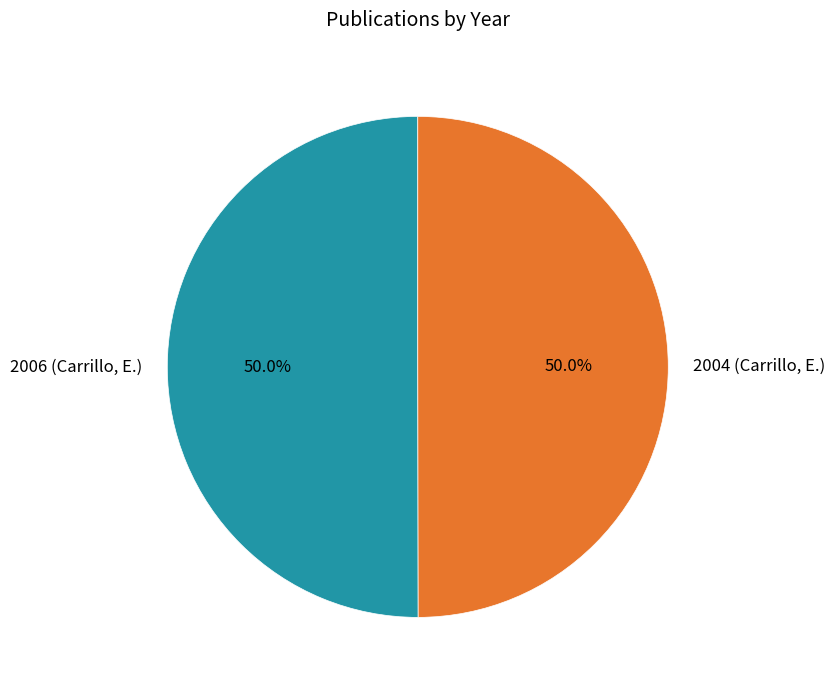

Do 2004 (Carrillo, E.) and 2006 (Carrillo, E.) together represent more than half of the pie?

Yes